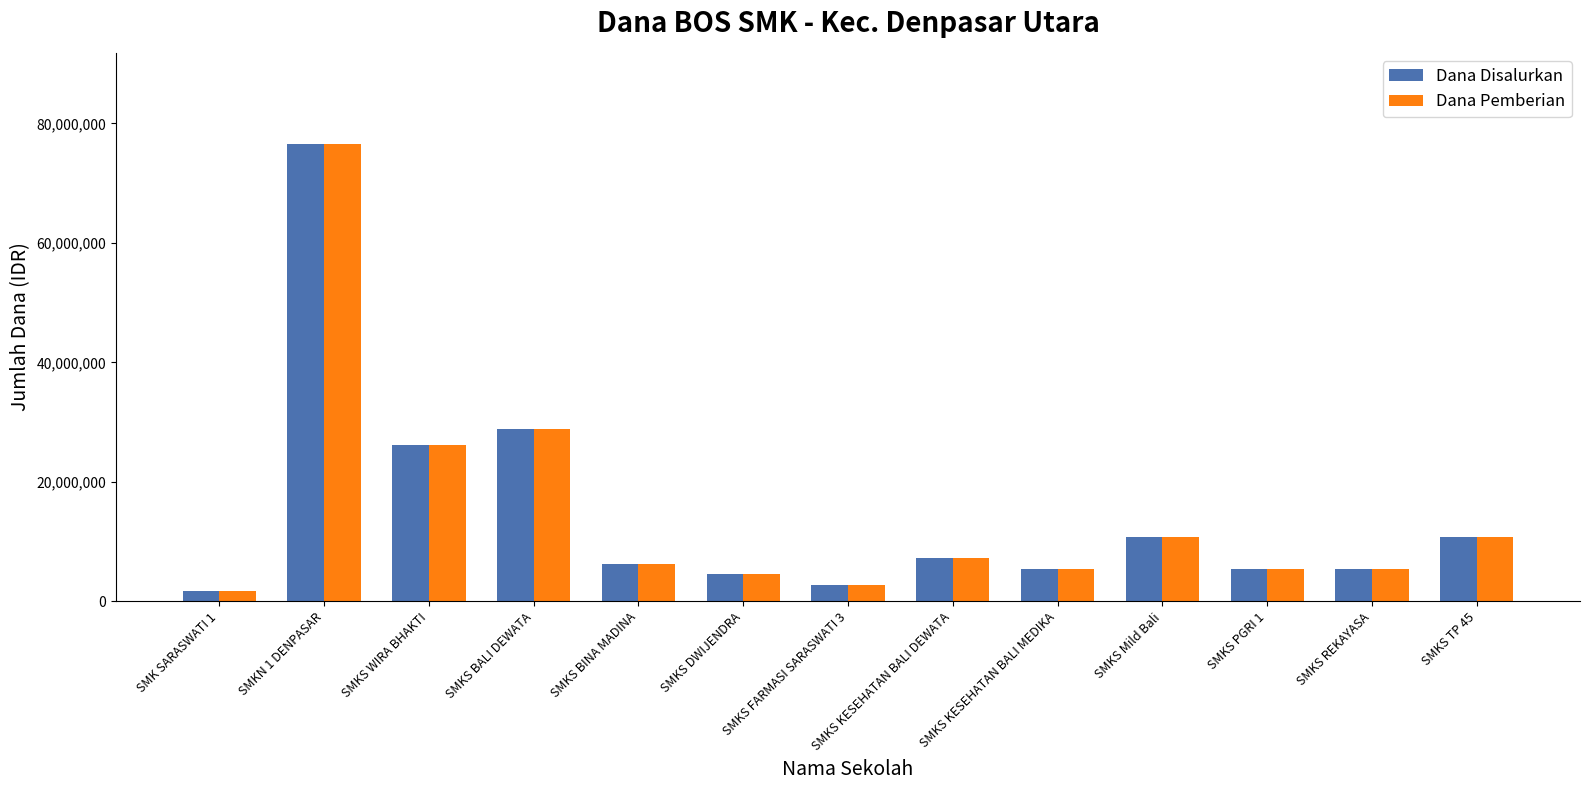

What is the difference between the maximum and second lowest values in the Dana Disalurkan series?

73800000